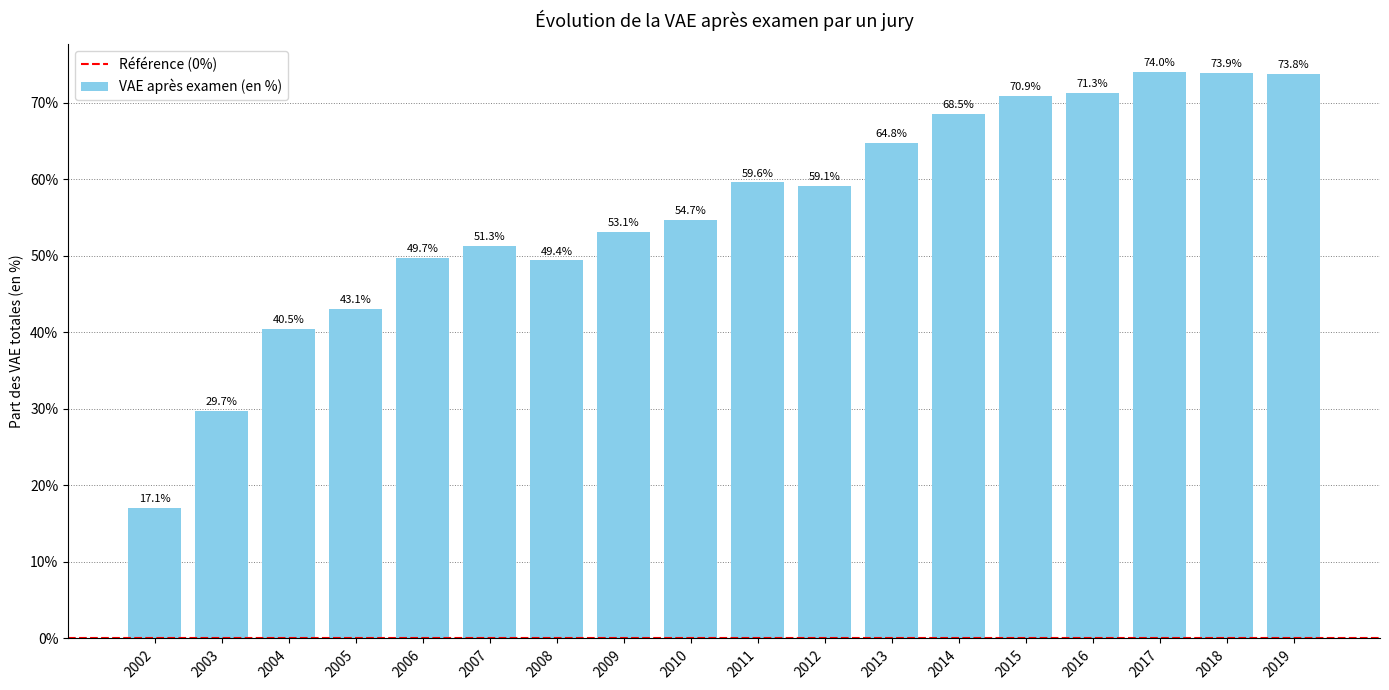

Are the bars horizontal?

No